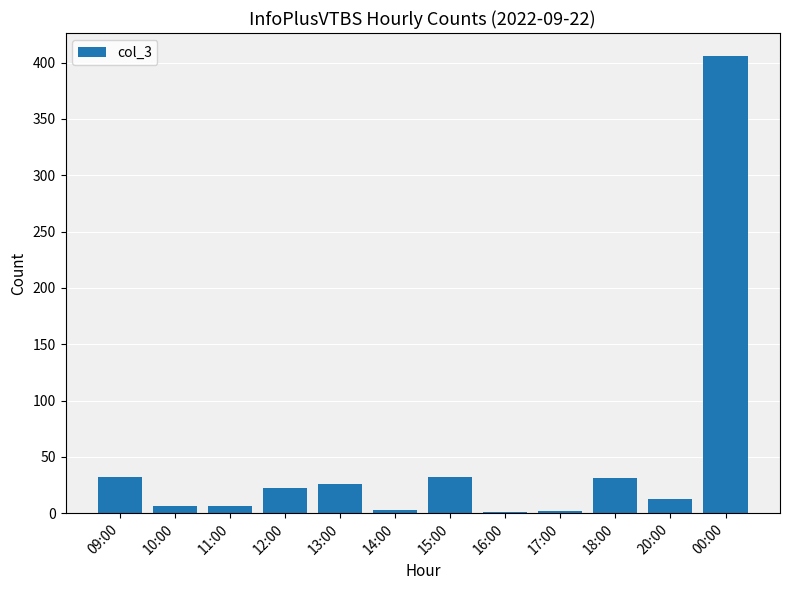

What is the difference between the values at 12:00 and 11:00?

16